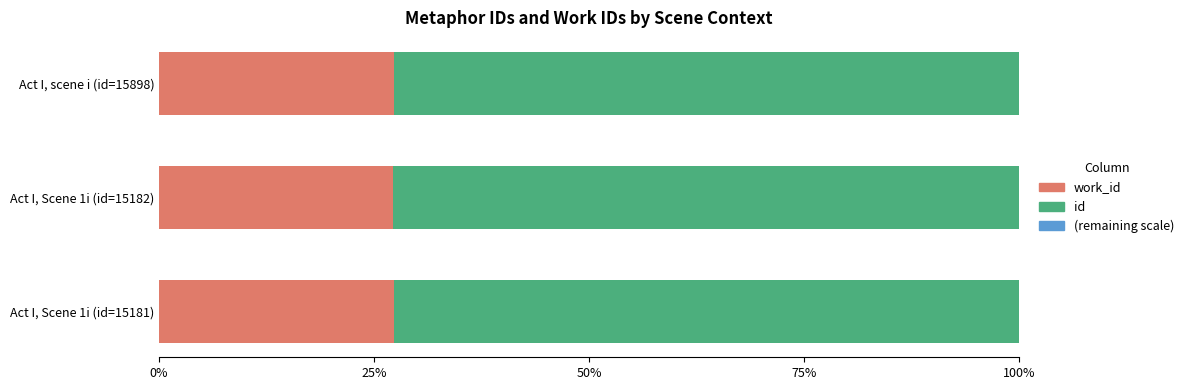

What is the total value across all series at Act I, scene i (id=15898)?

100.0